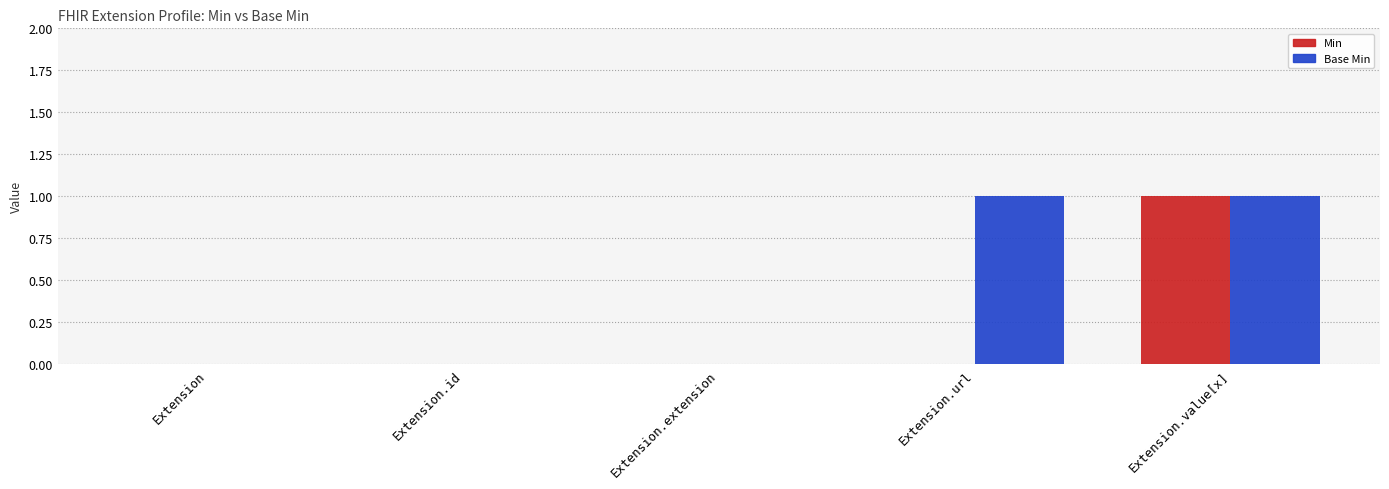

The Min series shows 1 at Extension.url. True or false?

False